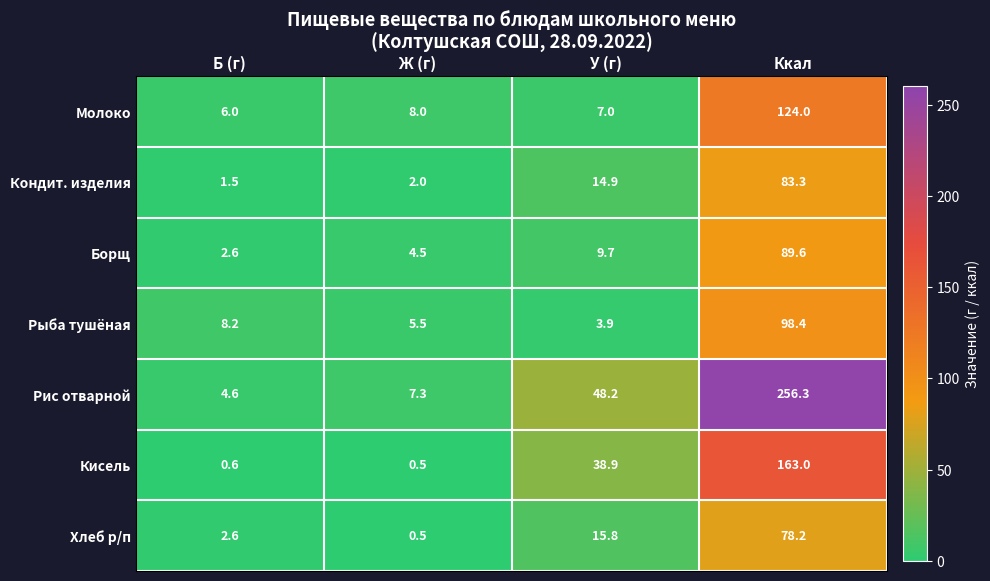

What value does the Кисель series have at Б (г)?

0.6